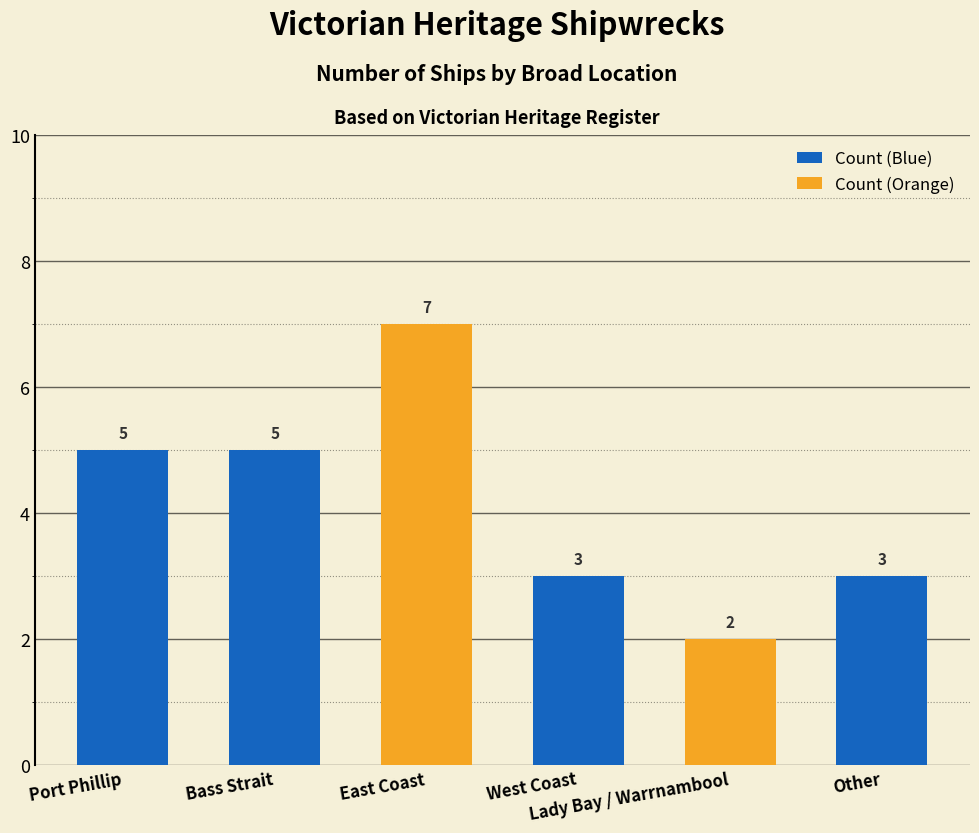

What position from the left is West Coast?

4